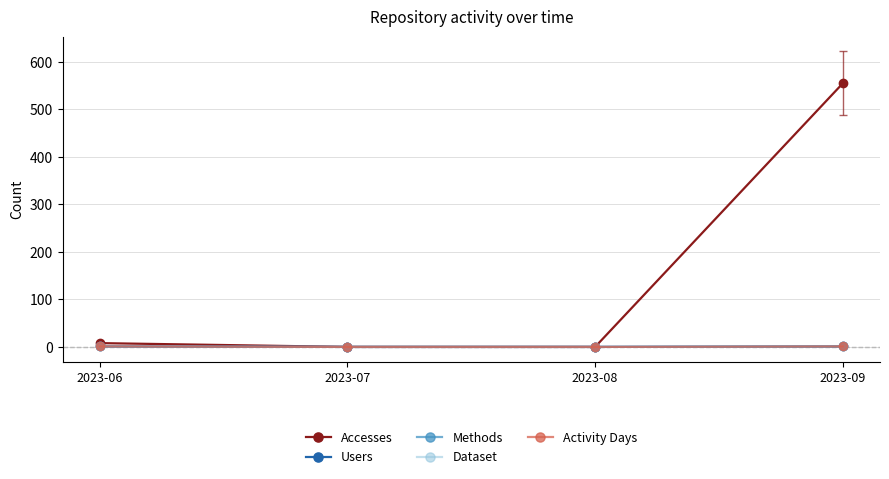

Reading left to right, list all the values displayed in this chart.

Accesses: 8	0	0	555
Users: 1	0	0	1
Methods: 1	0	0	1
Dataset: 1	0	0	1
Activity Days: 1	0	0	1